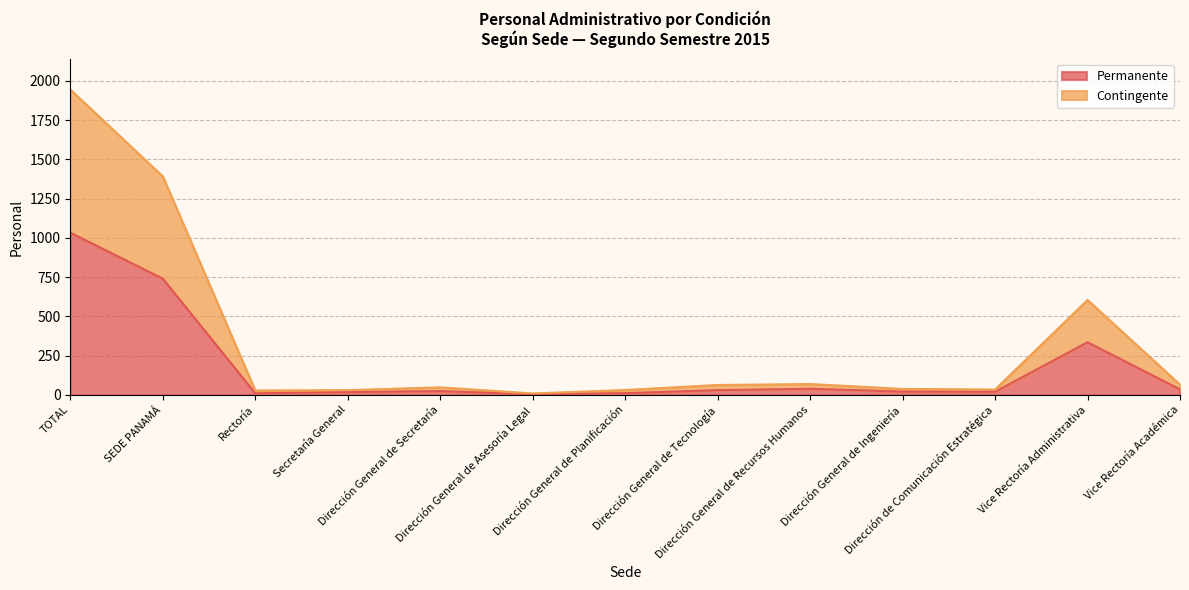

True or false: Permanente has a value of 30 at Dirección General de Tecnología.

True